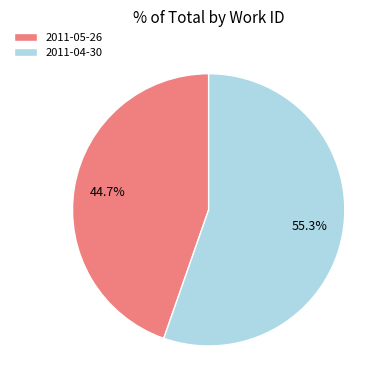

What percentage is the 2011-04-30 slice, to the nearest percent?

55%